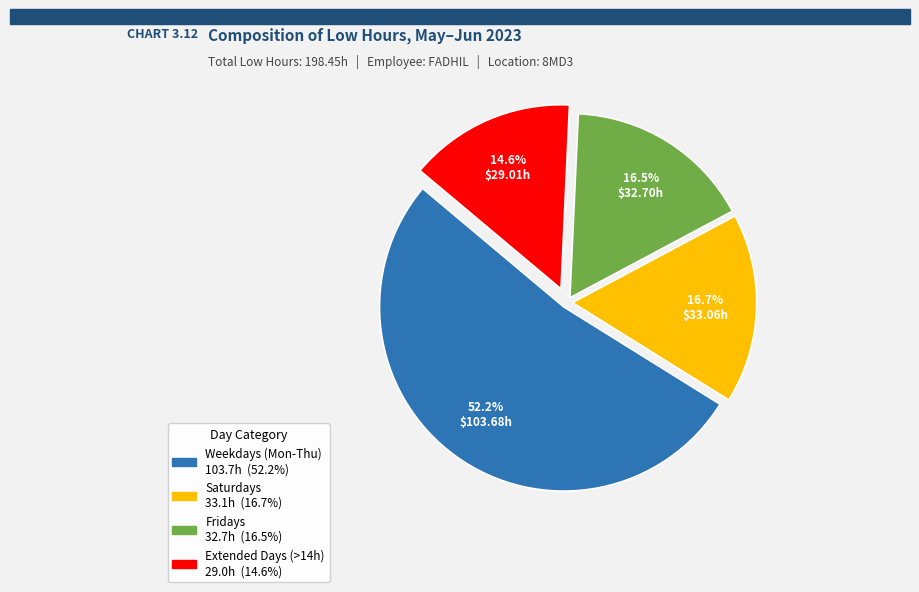

Is there any slice that represents more than half of the pie?

Yes